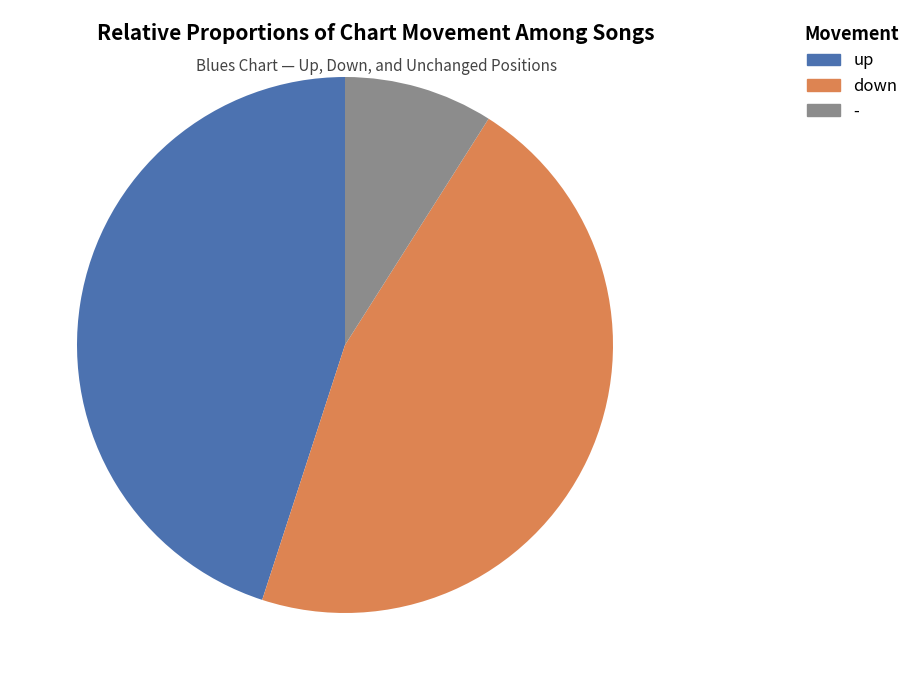

What percentage is the down slice, to the nearest percent?

46%